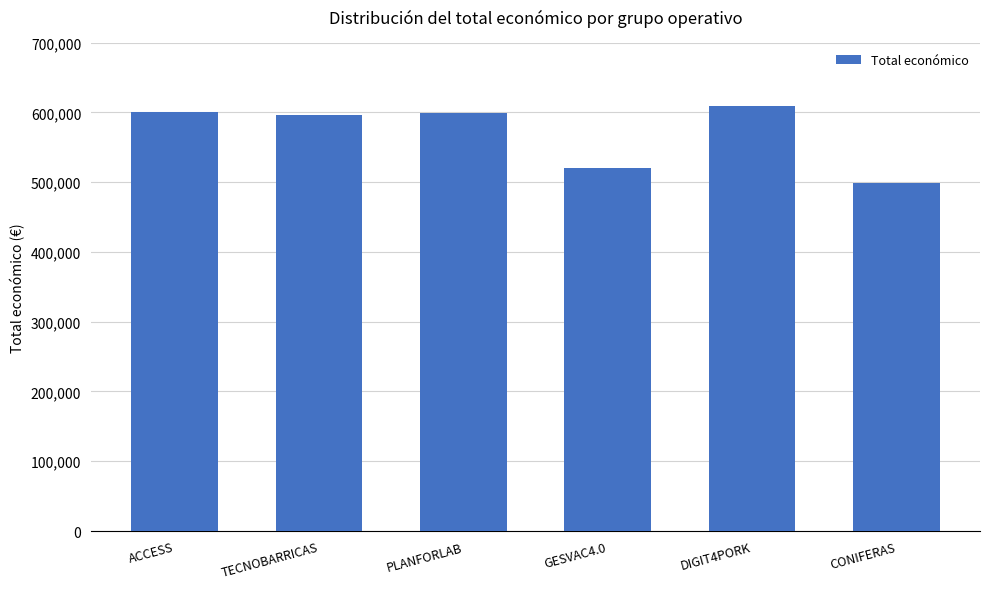

Read the value at GESVAC4.0, to the nearest 10.

520060